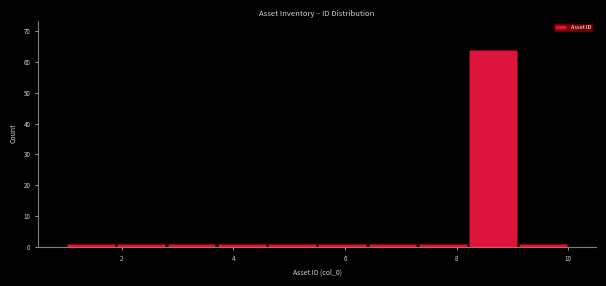

Reading left to right, transcribe this chart: for each bar, give the range it covers on the x-axis and its height. Neither the bar edges nor the heights are printed on the chart, so give them approximately, as read against the axes.

1.0 to 1.9: 1
1.9 to 2.8: 1
2.8 to 3.7: 1
3.7 to 4.6: 1
4.6 to 5.5: 1
5.5 to 6.4: 1
6.4 to 7.3: 1
7.3 to 8.2: 1
8.2 to 9.1: 64
9.1 to 10.0: 1